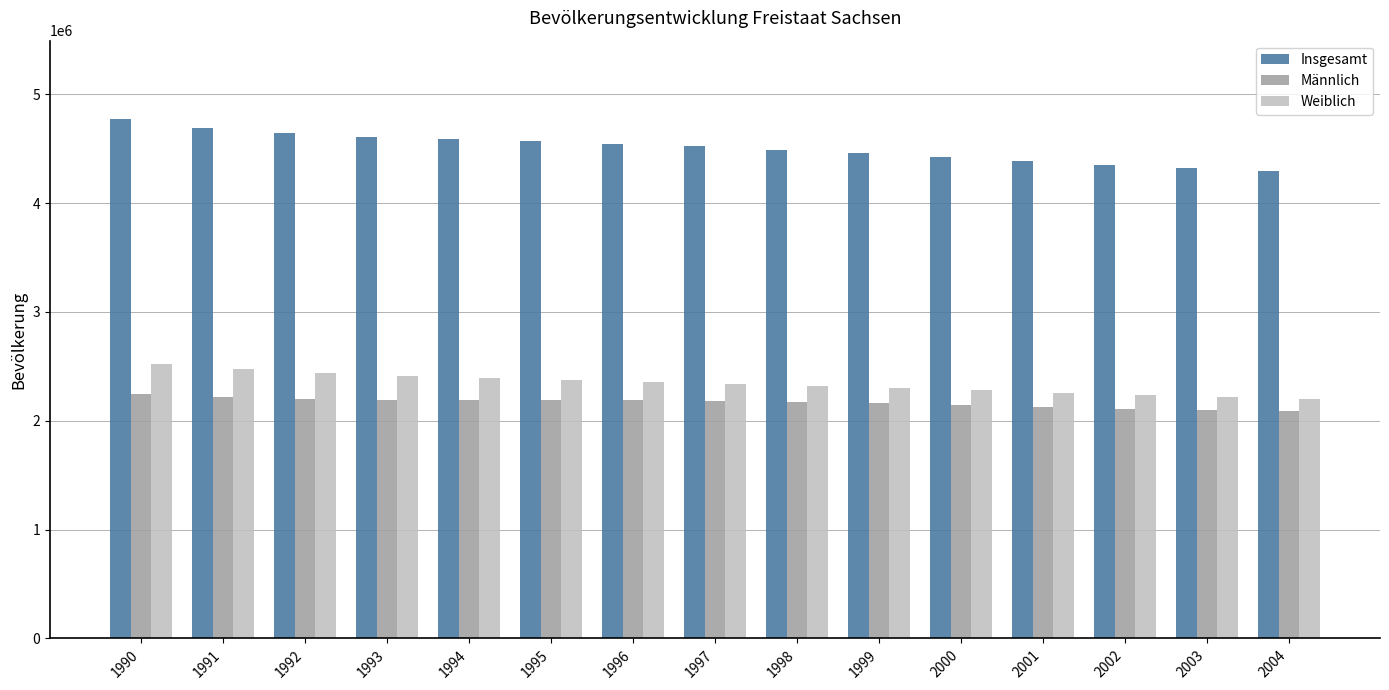

The value of Weiblich at 1991 is 2475553. True or false?

True